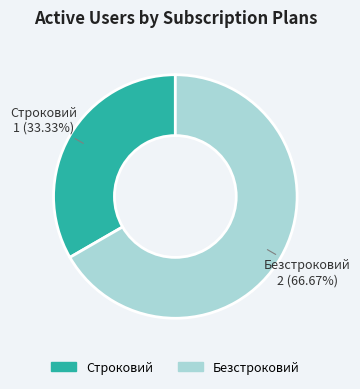

Approximately how many times larger is the value at Безстроковий compared to Строковий?

2.0